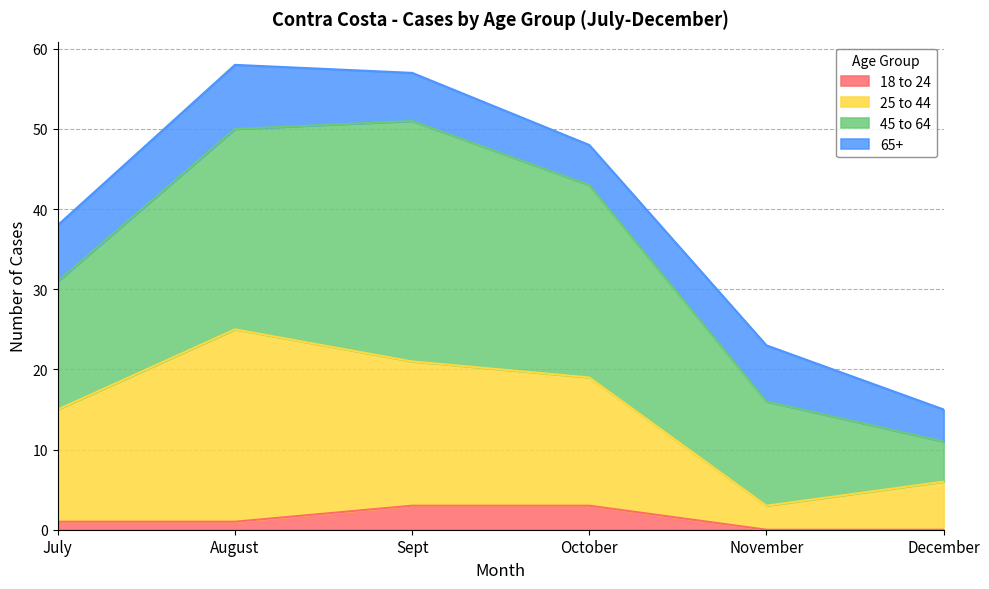

What is the total value across all series at November?

23